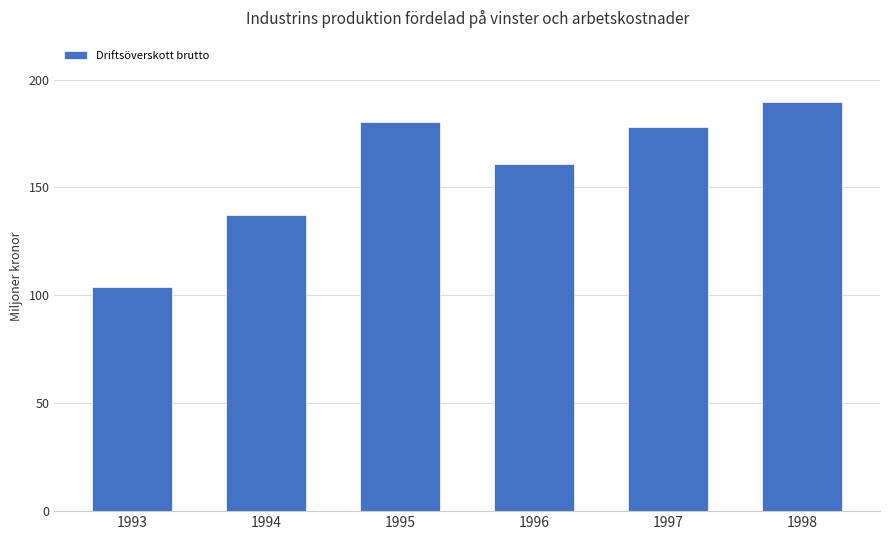

Rank the categories by value from lowest to highest.

1993, 1994, 1996, 1997, 1995, 1998